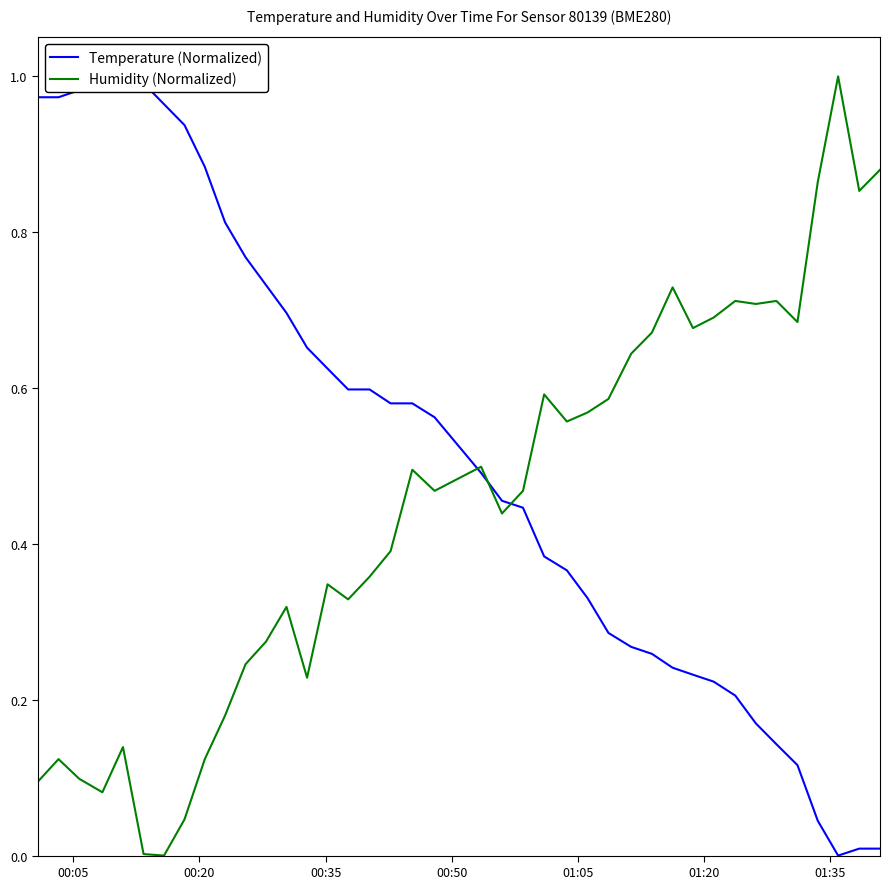

How many values in Humidity (Normalized) are above zero?

39